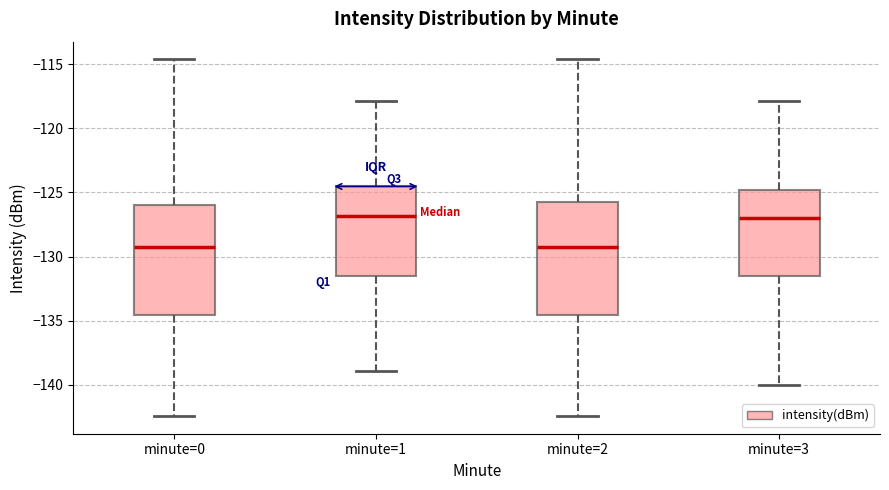

Where does the median line of the box for minute=0 sit on the y-axis? The values are not printed on the chart, so give them approximately, as read against the axis.

-129.0